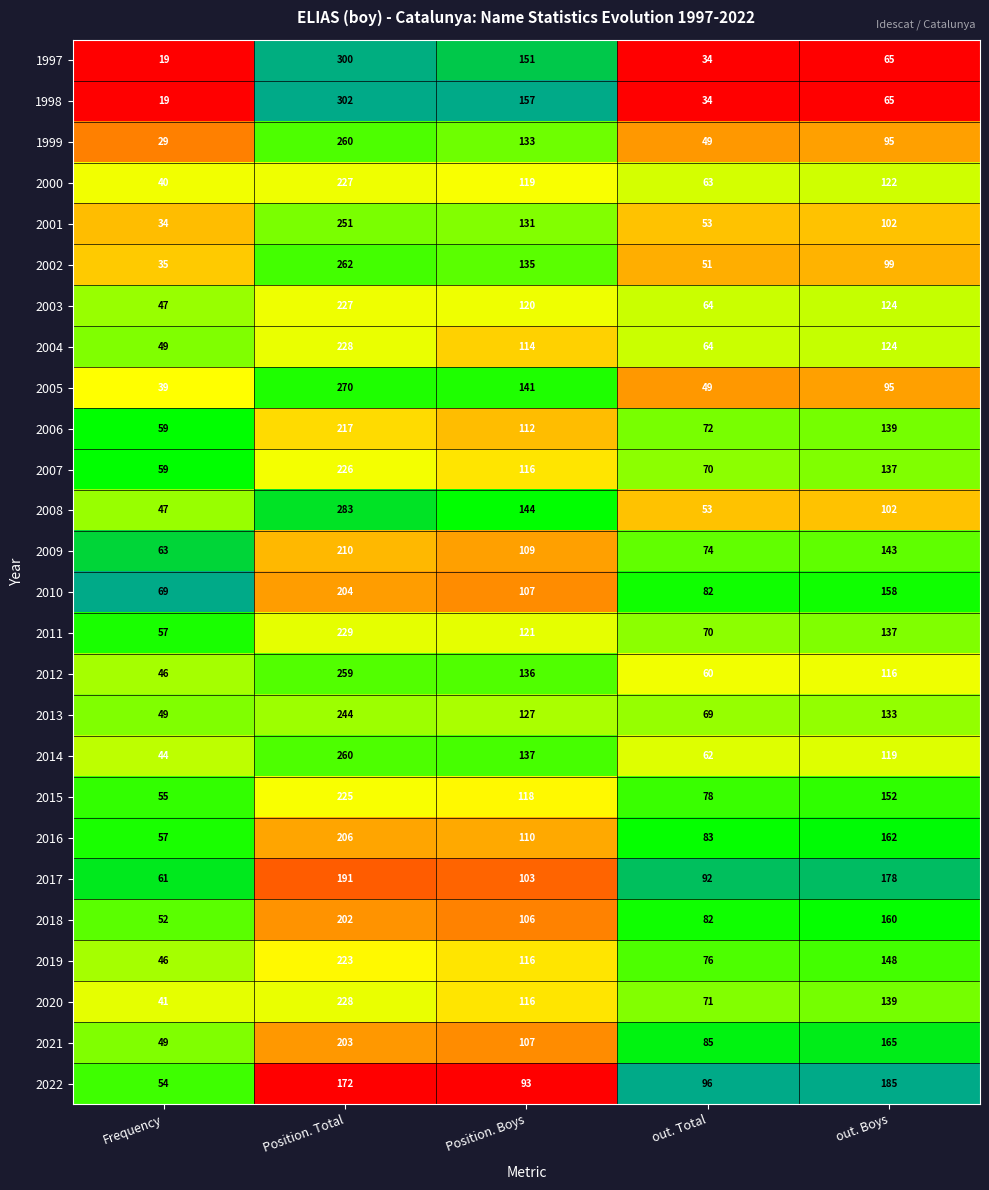

What is the sum of the 2008 values at Frequency and out. Total?

100